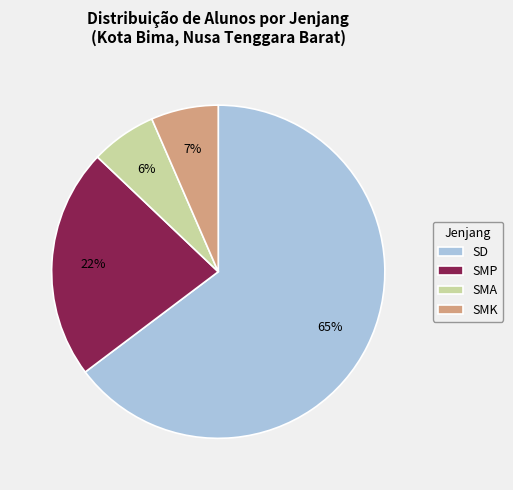

Which category has the biggest portion of the pie?

SD